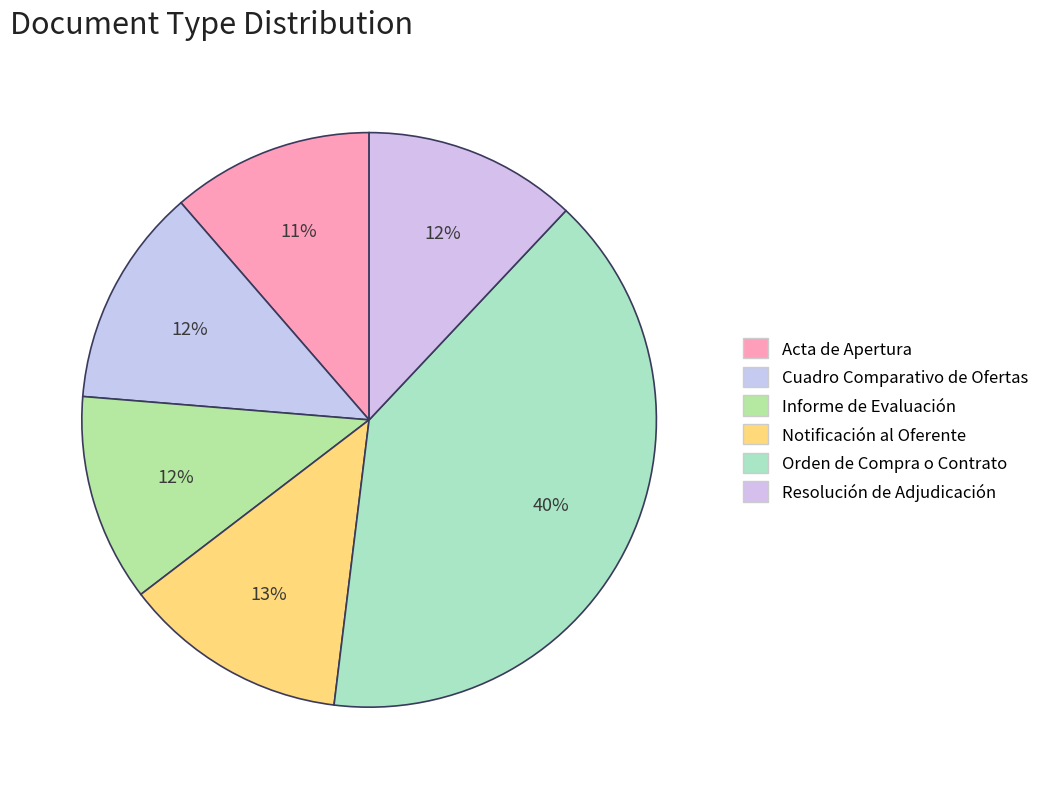

Is it true that Cuadro Comparativo de Ofertas is 26% of the pie?

False